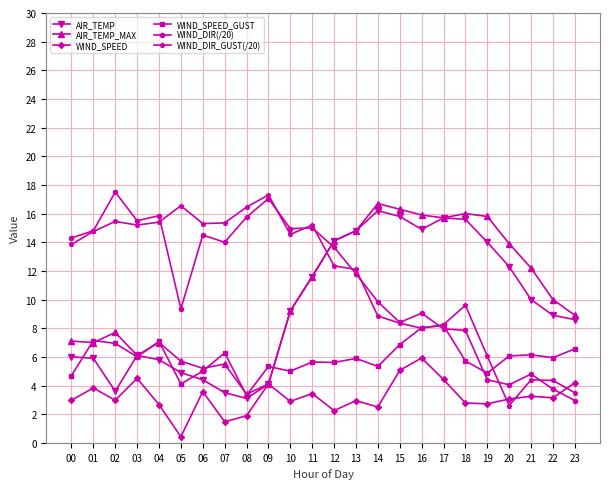

Which label corresponds to the smallest value in the chart?

05